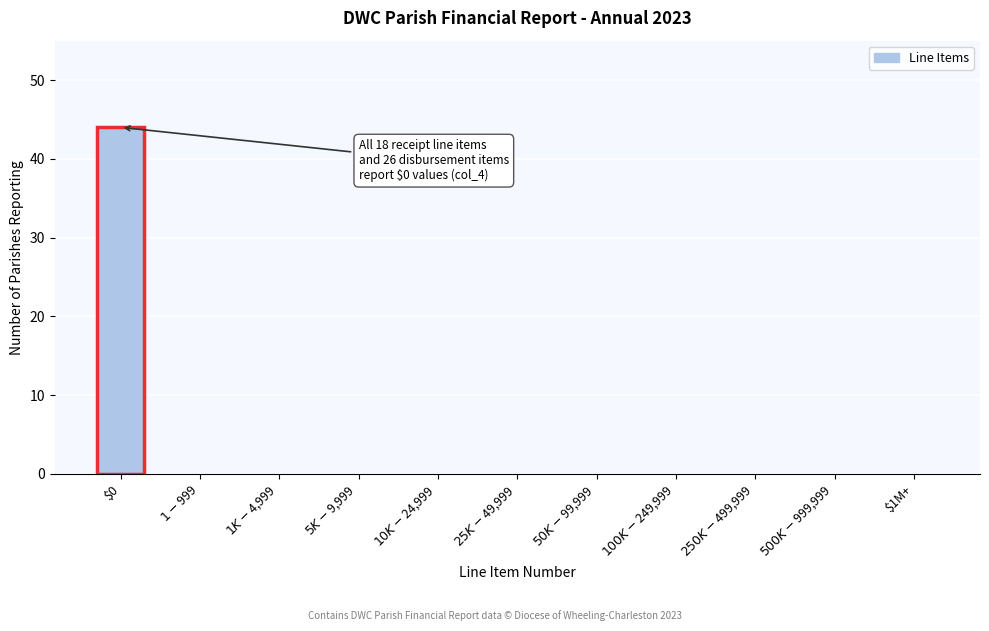

What is the sum of all values?

44